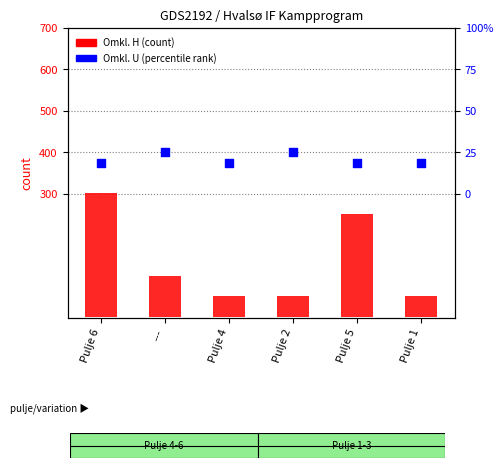

At which category is the sum across all series the highest?

Pulje 6